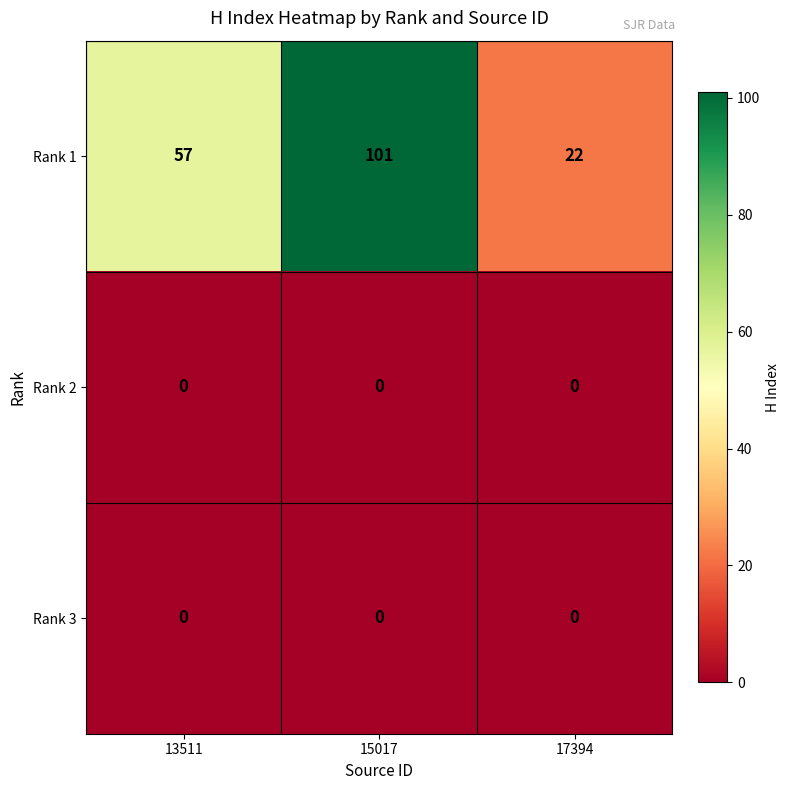

Reading left to right, transcribe all the data shown in this chart.

Rank 1: 57	101	22
Rank 2: 0	0	0
Rank 3: 0	0	0